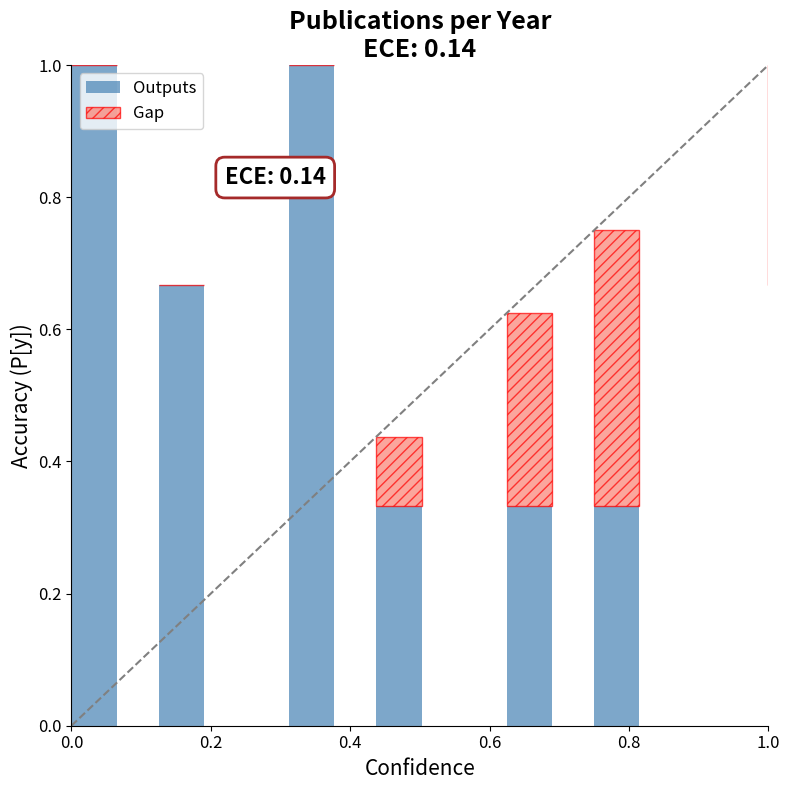

Which series changed the most between 0.2 and 1.0?

Gap